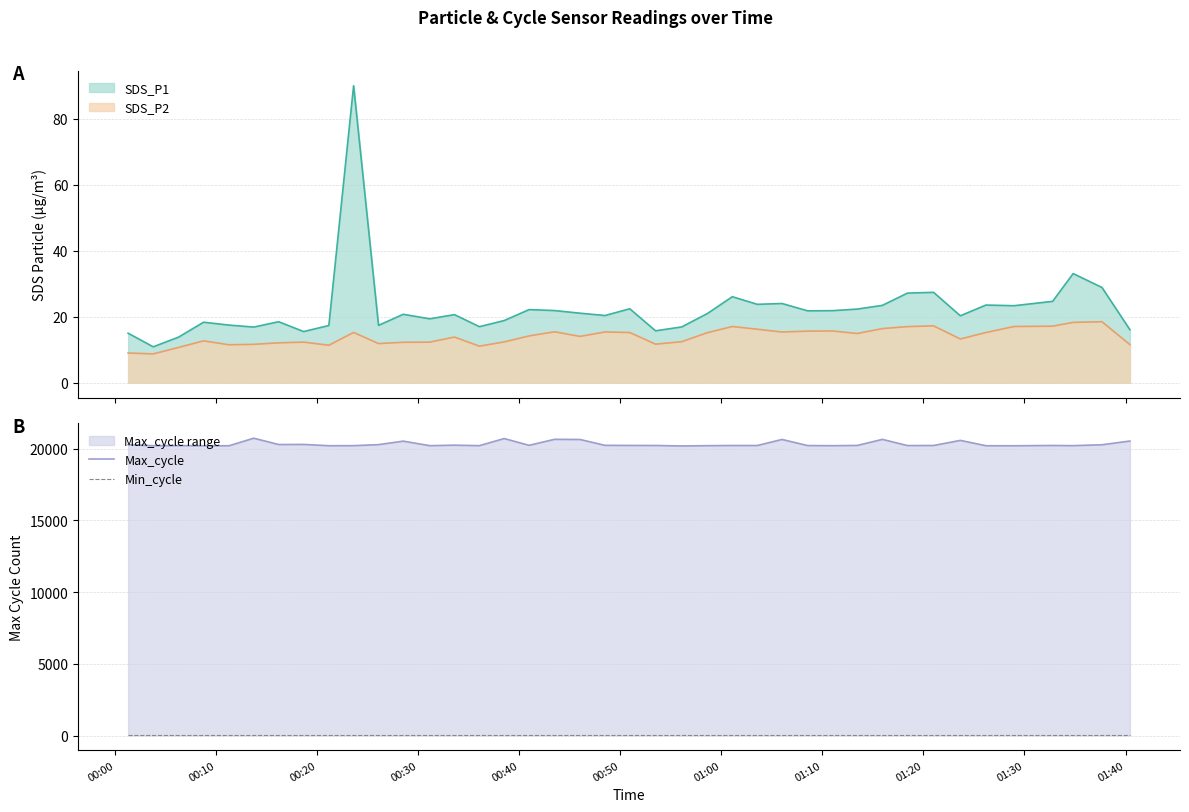

What is the maximum value for SDS_P1?

90.0